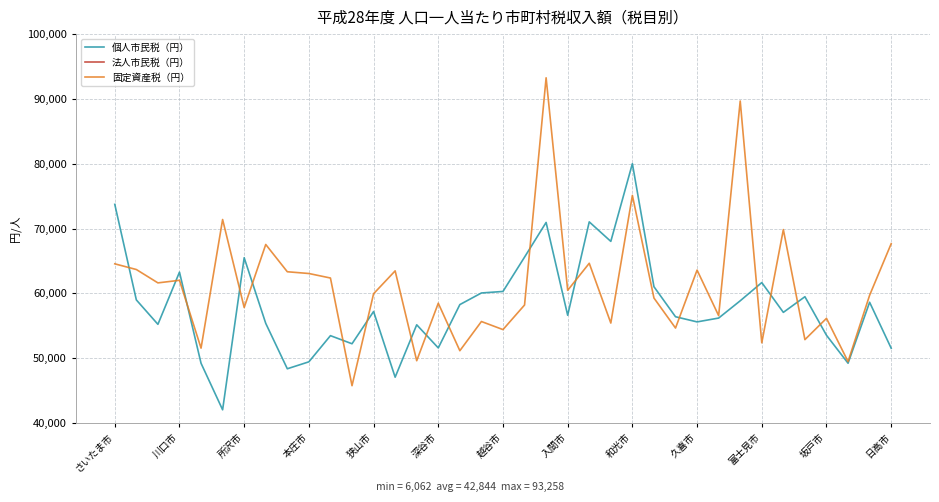

What is the highest value of the 個人市民税（円） series?

80017